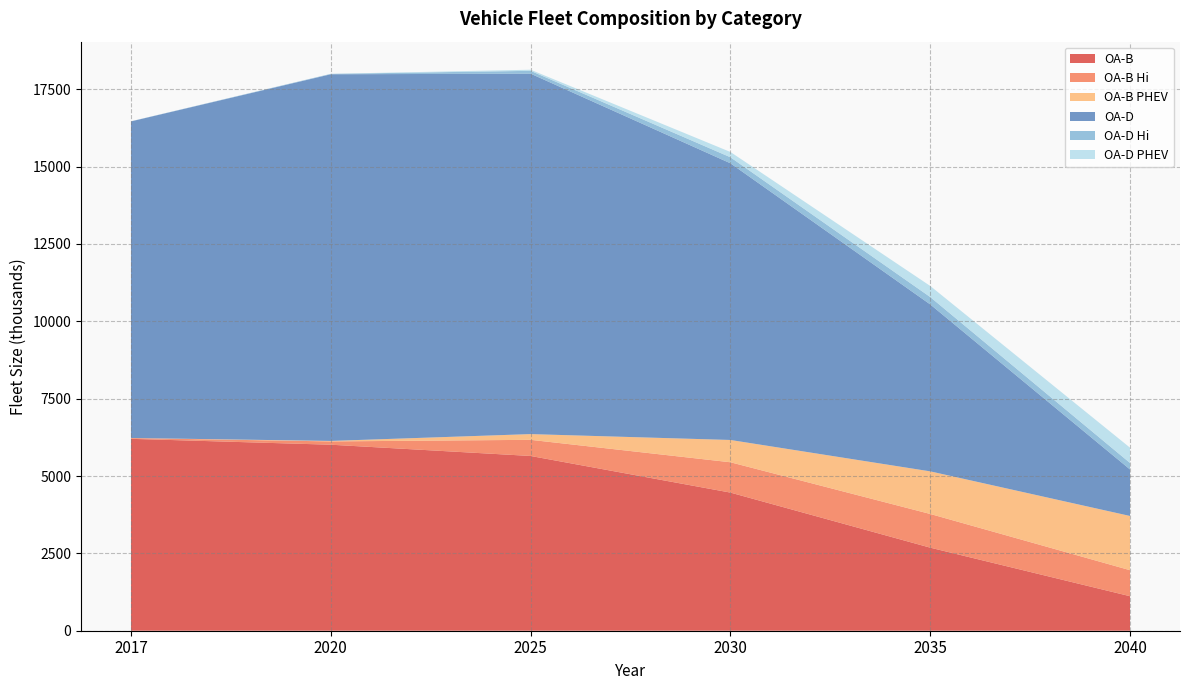

Reading left to right, what are all the values shown in this chart?

OA-B: 2017=6201.3	2020=6011.3	2025=5647.5	2030=4463.9	2035=2684.6	2040=1115.3
OA-B Hi: 2017=24.8	2020=106.3	2025=521.4	2030=980.0	2035=1088.3	2040=840.3
OA-B PHEV: 2017=2.6	2020=15.8	2025=185.3	2030=720.4	2035=1377.0	2040=1752.4
OA-D: 2017=10230.7	2020=11849.1	2025=11648.1	2030=8941.5	2035=5395.0	2040=1503.0
OA-D Hi: 2017=4.2	2020=13.2	2025=91.4	2030=194.9	2035=238.8	2040=210.0
OA-D PHEV: 2017=0.3	2020=1.5	2025=36.1	2030=170.8	2035=358.5	2040=493.6